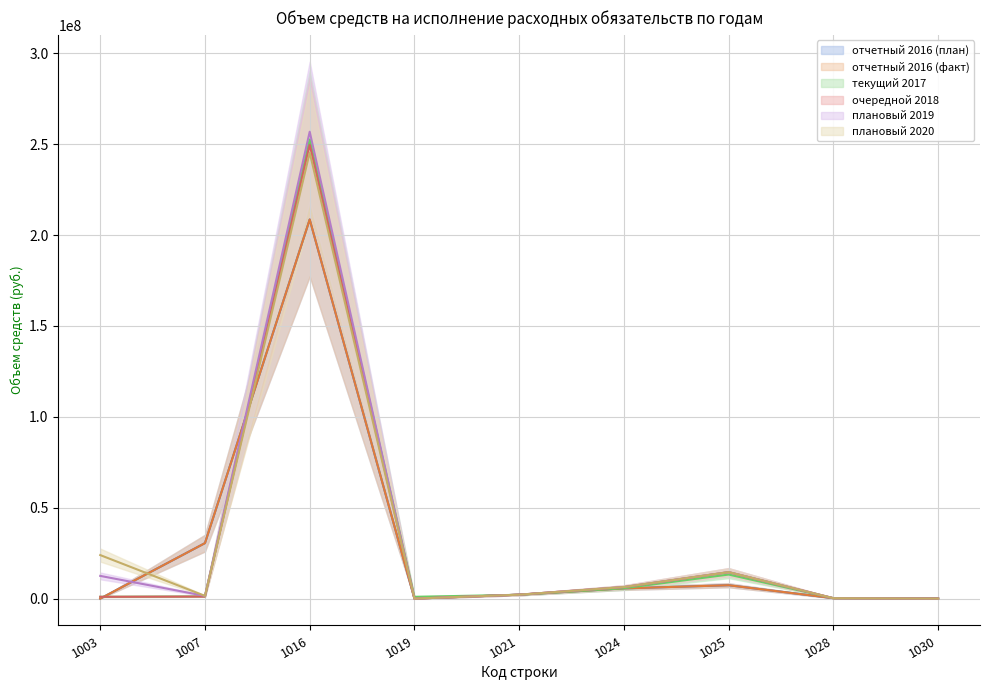

What is the difference between the highest and lowest values at 1024?

744009.9